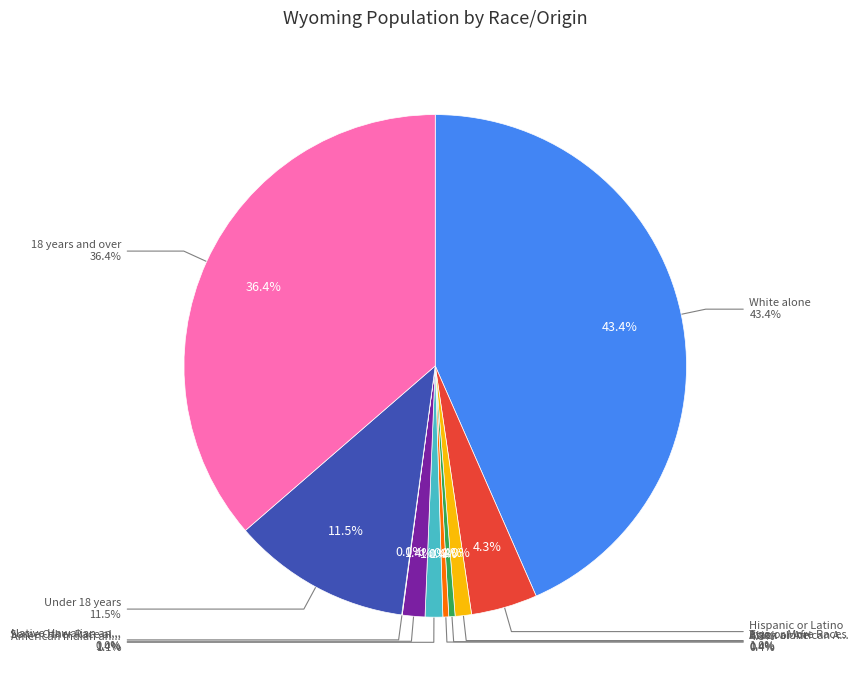

Combined, do Asian alone and Native Hawaiian and Other Pacific account for over 50%?

No